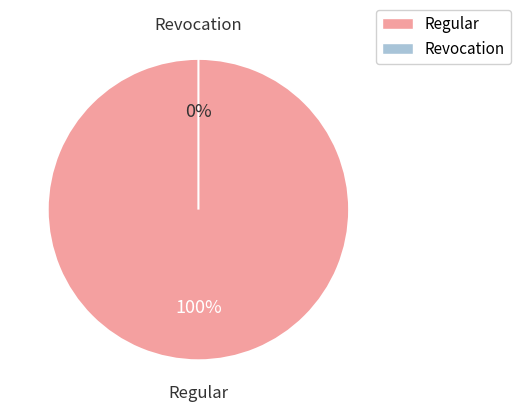

How much of the chart is everything except Revocation?

100.0%